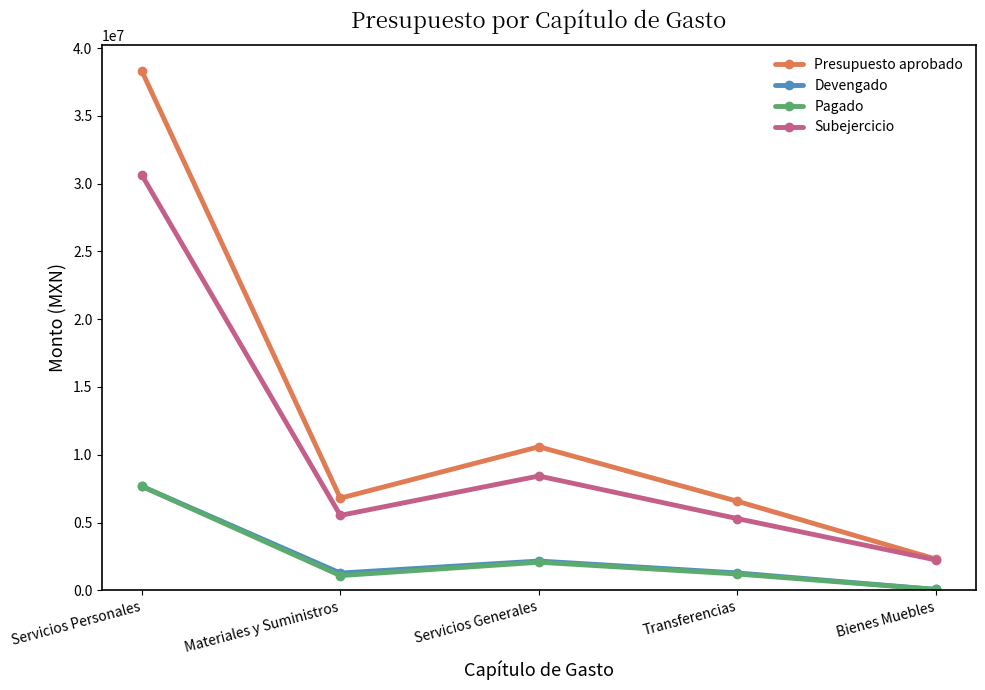

What is the average value of the Devengado series?

2489102.9